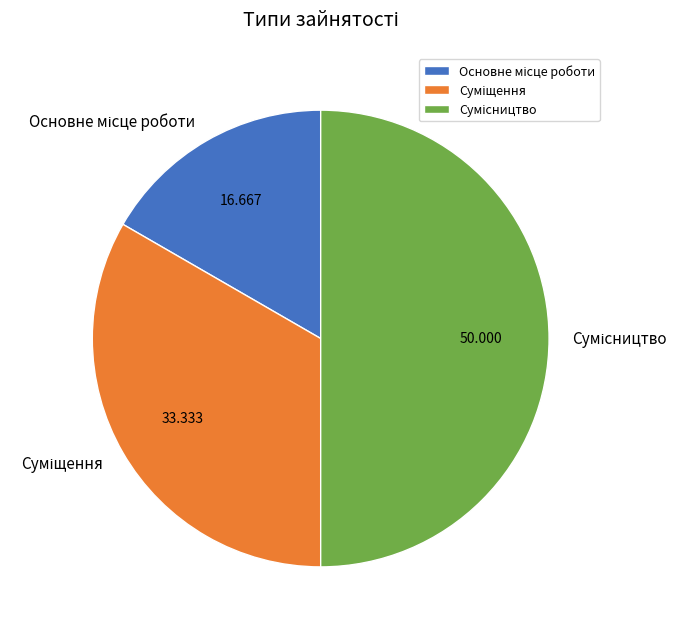

How many slices are in this pie chart?

3